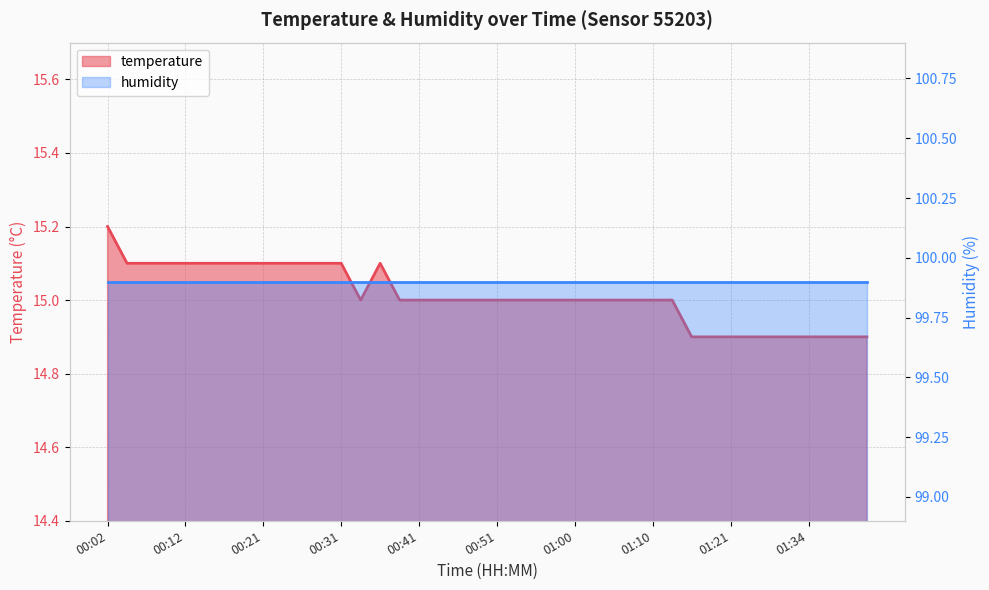

The value at 01:08 is 15.0. True or false?

True